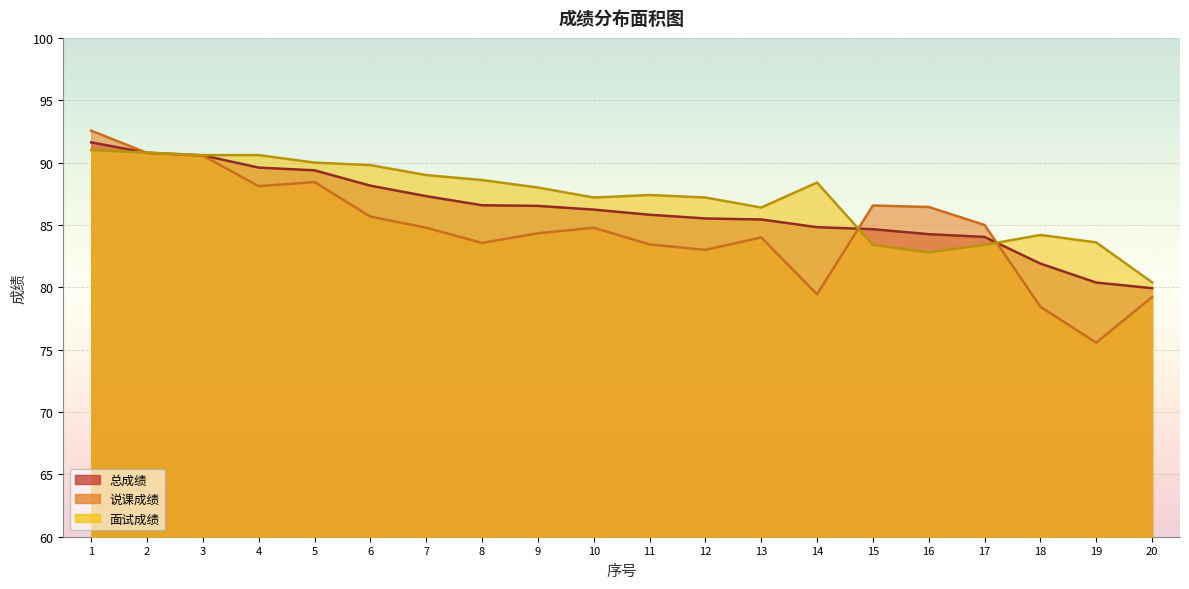

True or false: 总成绩 and 说课成绩 intersect in this chart.

True